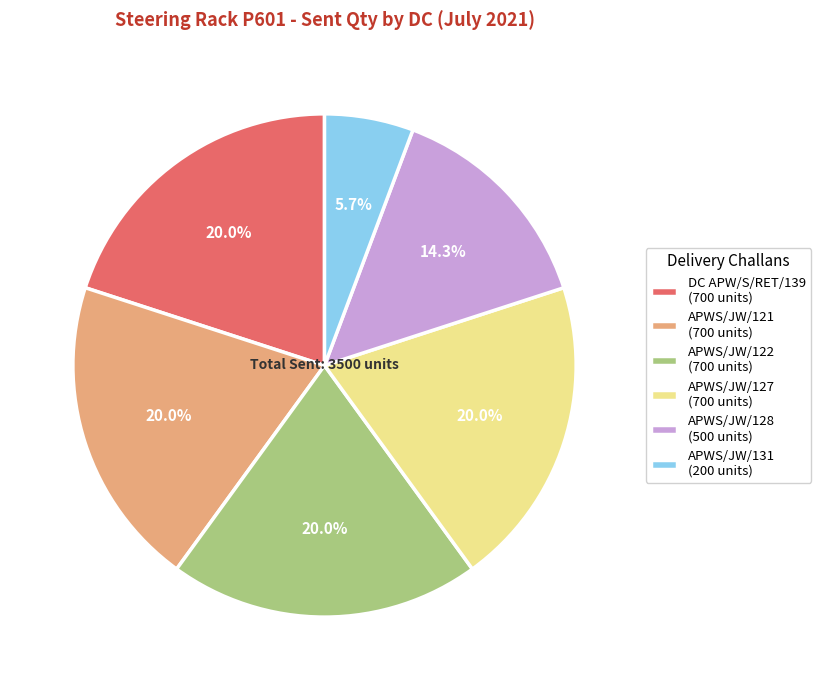

Approximately how many times larger is the value at APWS/JW/121 (700 units) compared to APWS/JW/131 (200 units)?

3.5